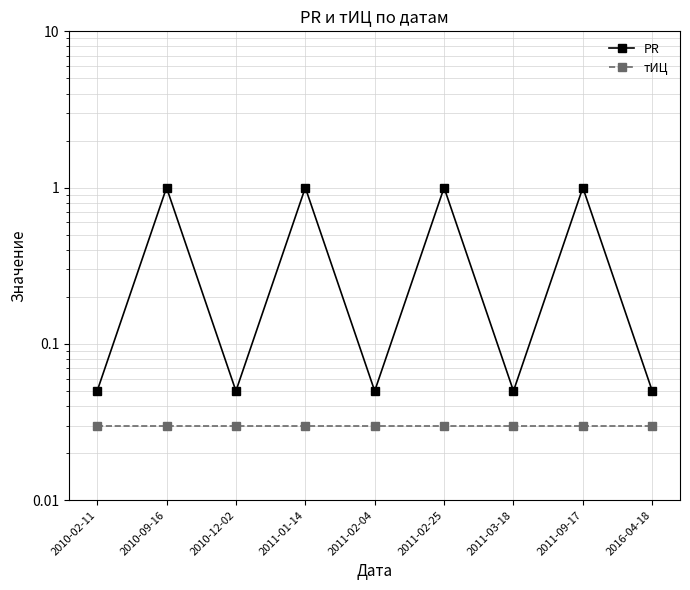

True or false: тИЦ and PR cross at least once.

False